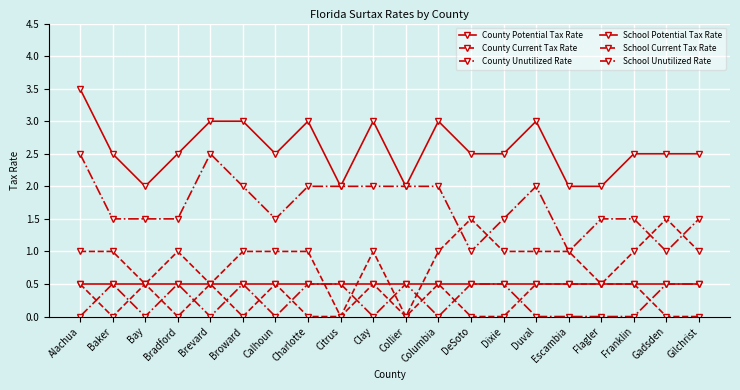

What is the label of the 11th point from the right?

Clay